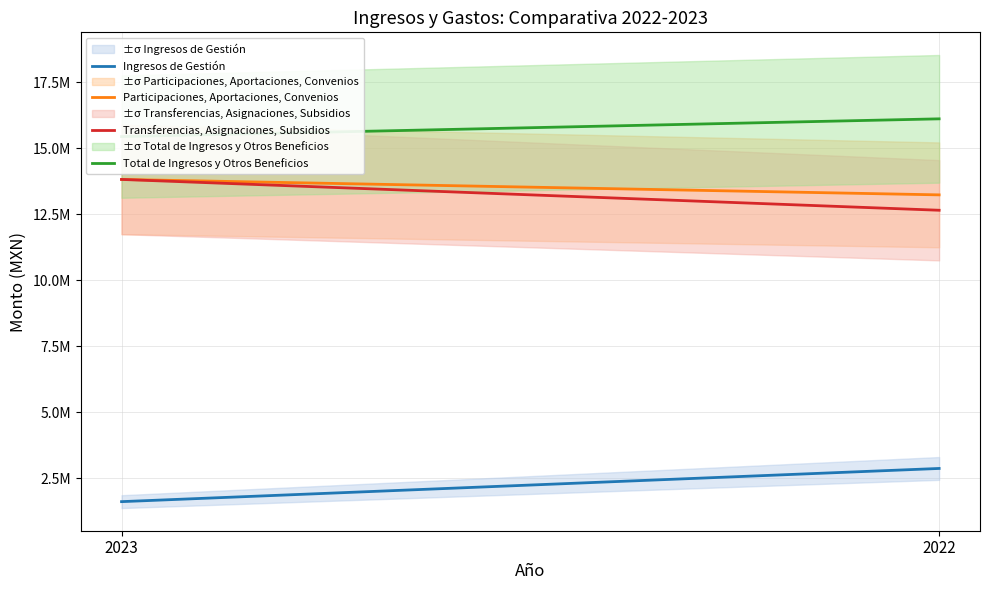

What is the value of the Participaciones, Aportaciones, Convenios point at the 2nd from the left?

13233906.3